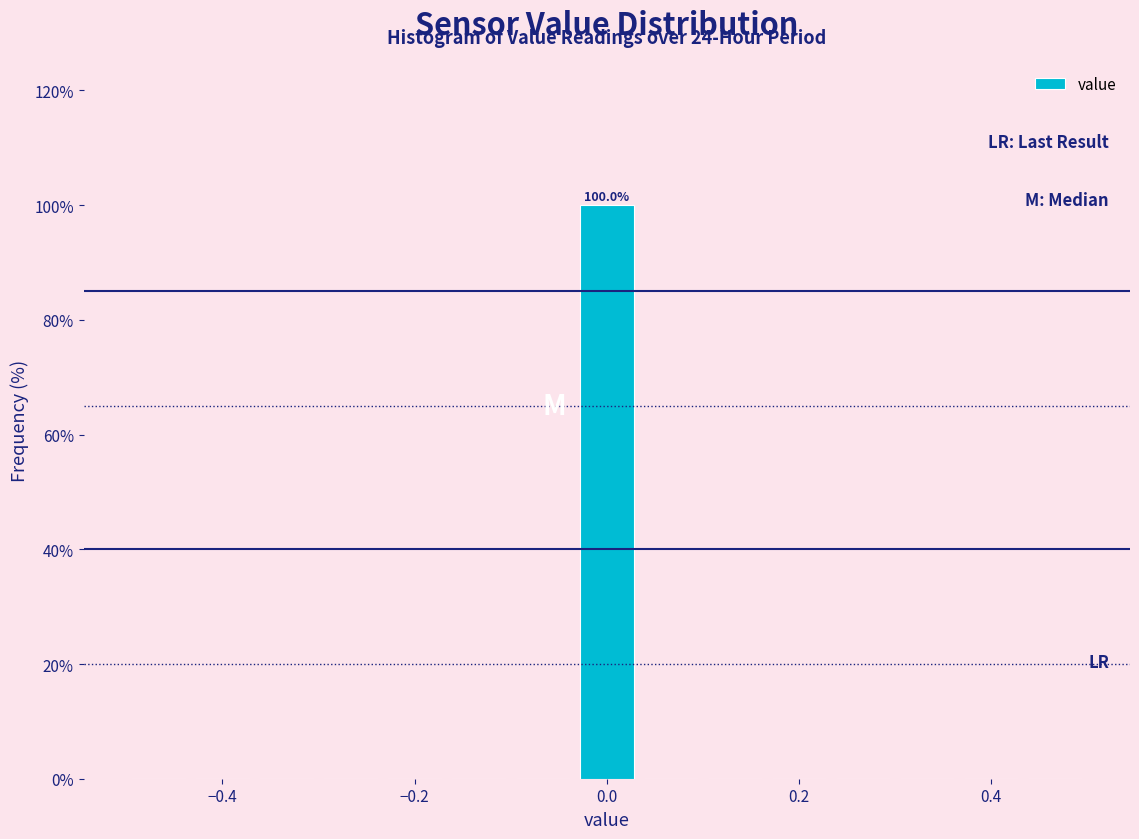

Read against the x-axis, roughly where is the centre of the tallest bar?

0.00